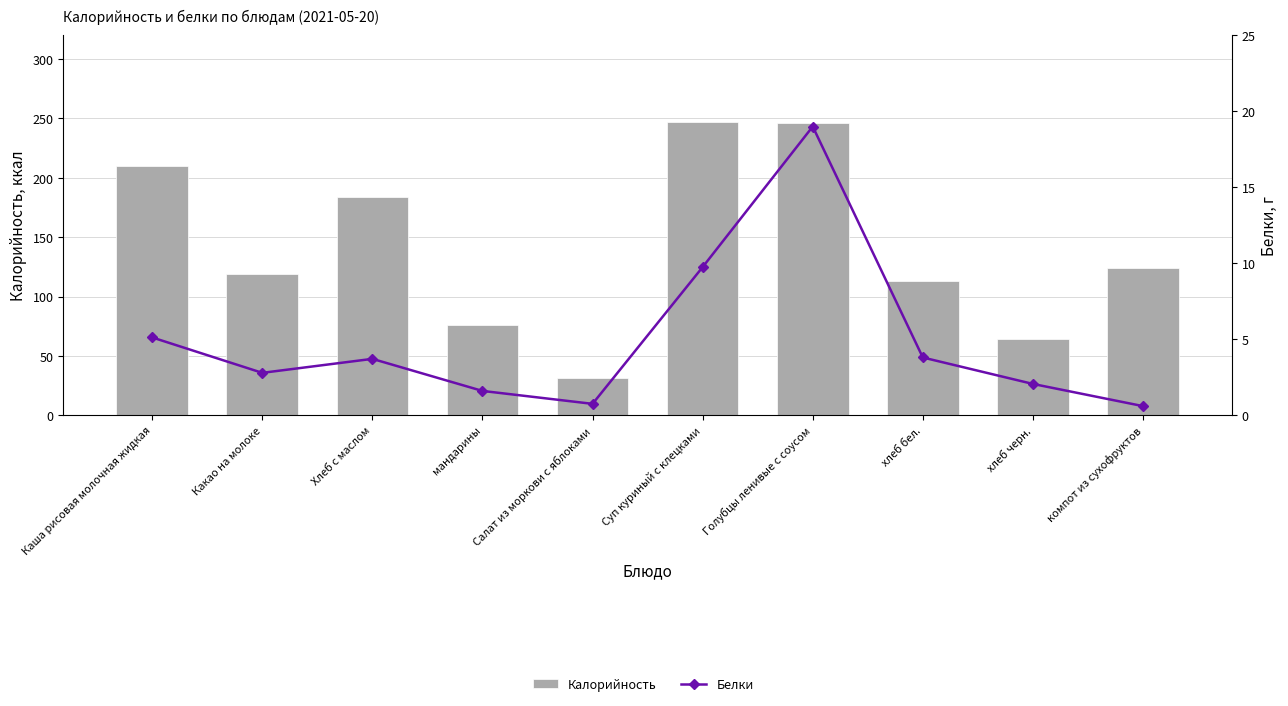

What is the label of the 1st bar from the right?

компот из сухофруктов